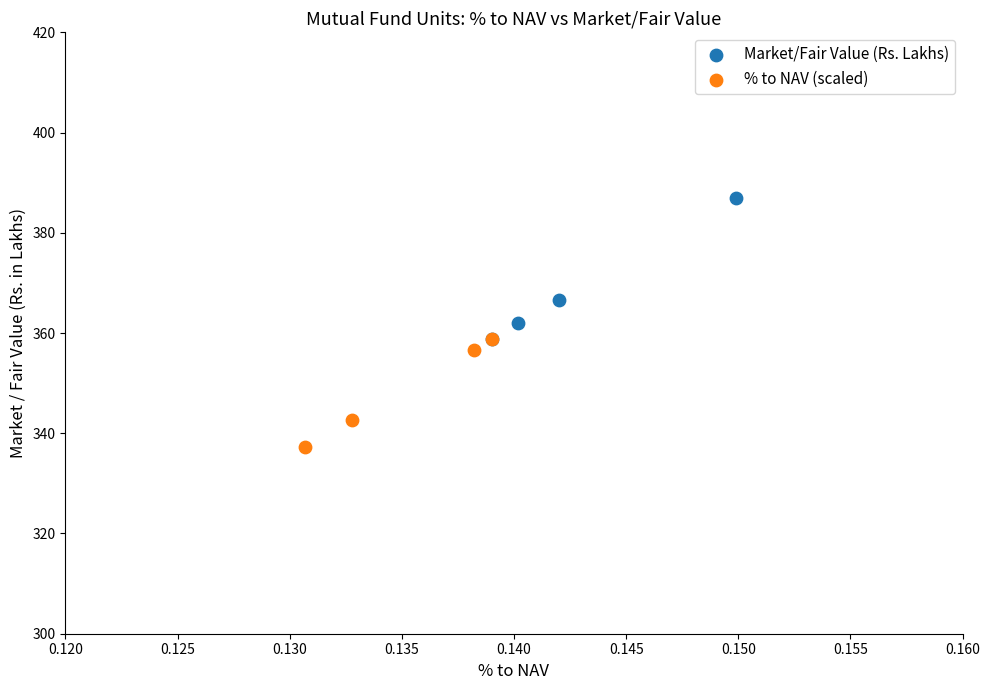

Which series has the largest Y range (max minus min)?

Market/Fair Value (Rs. Lakhs)